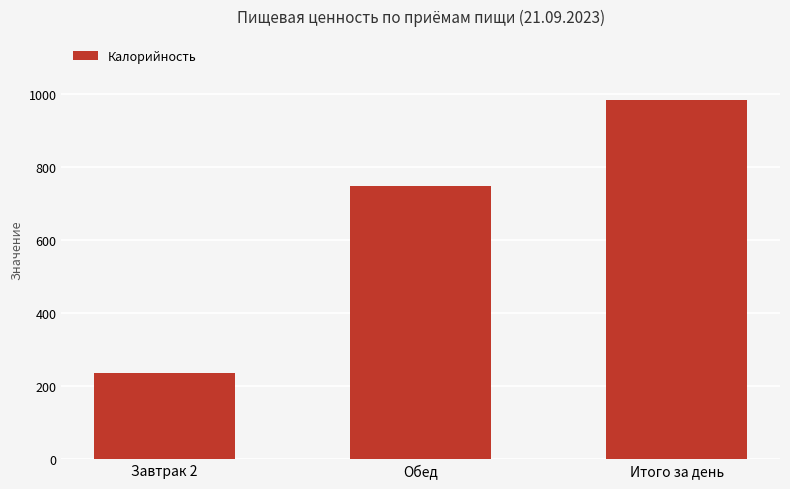

Reading right to left, transcribe all the data shown in this chart.

983.0	748.4	234.6